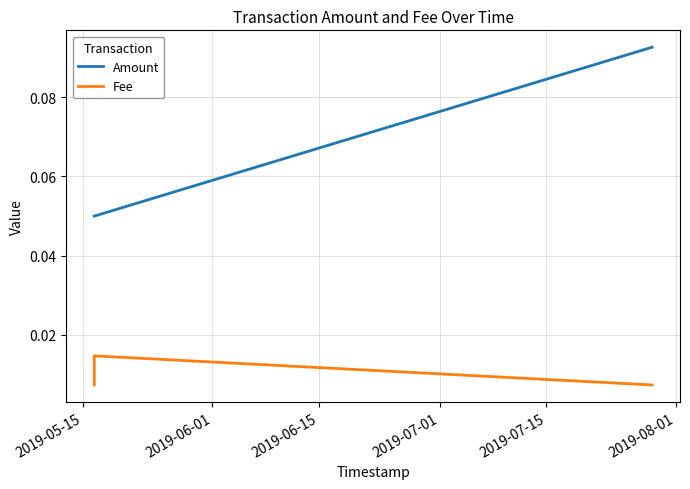

What is the label of the 3rd point from the left?

2019-06-15